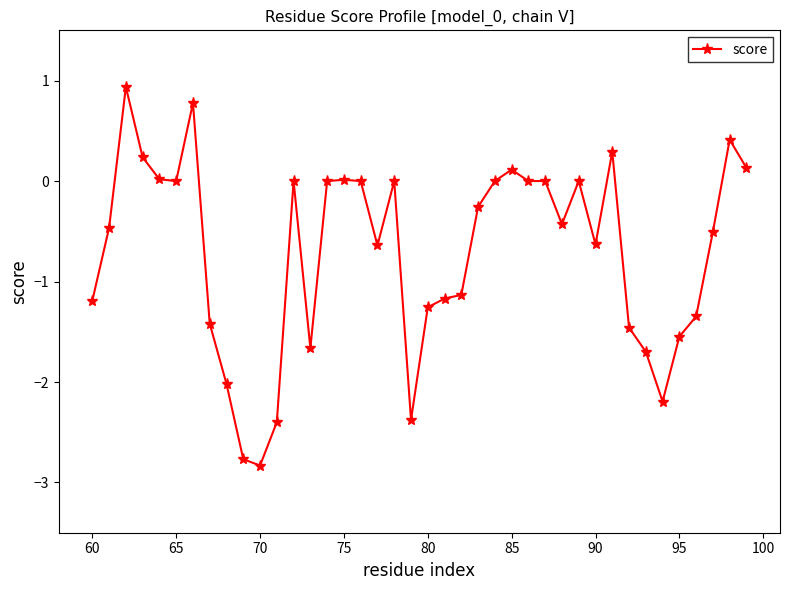

What is the value of the 31st point from the left?

-0.6